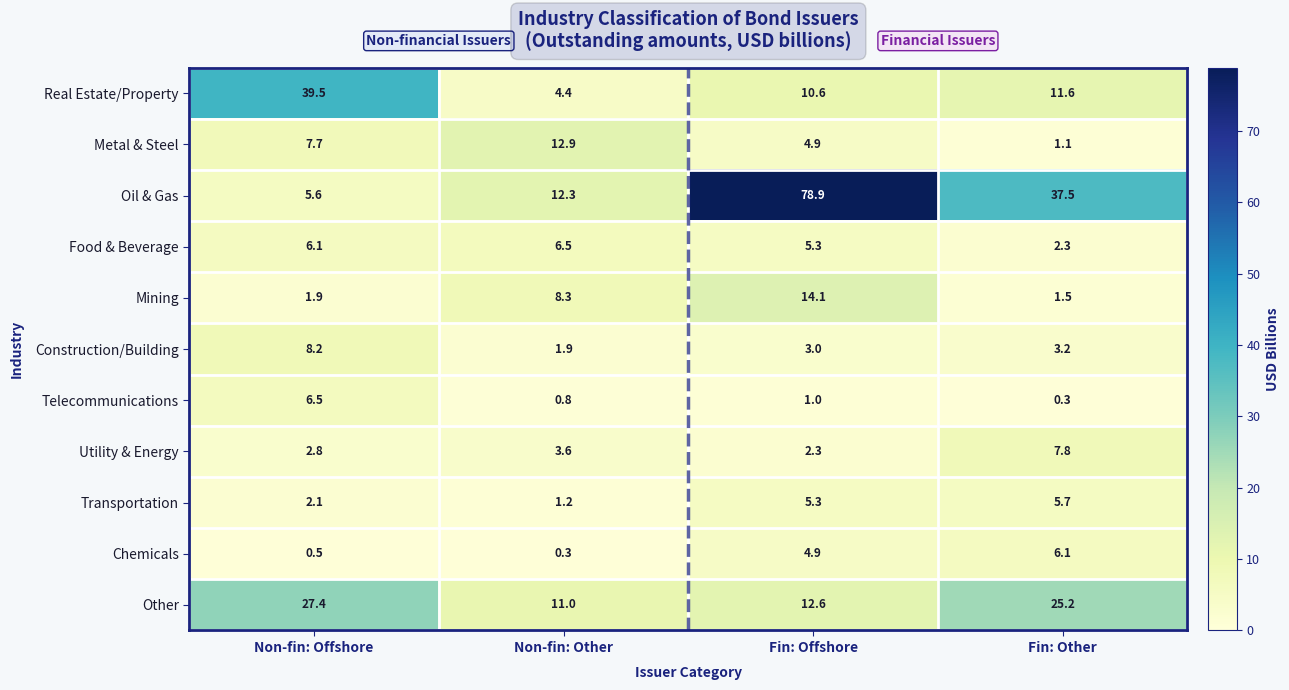

At Non-fin: Other, list the series in order from smallest to largest.

Chemicals, Telecommunications, Transportation, Construction/Building, Utility & Energy, Real Estate/Property, Food & Beverage, Mining, Other, Oil & Gas, Metal & Steel